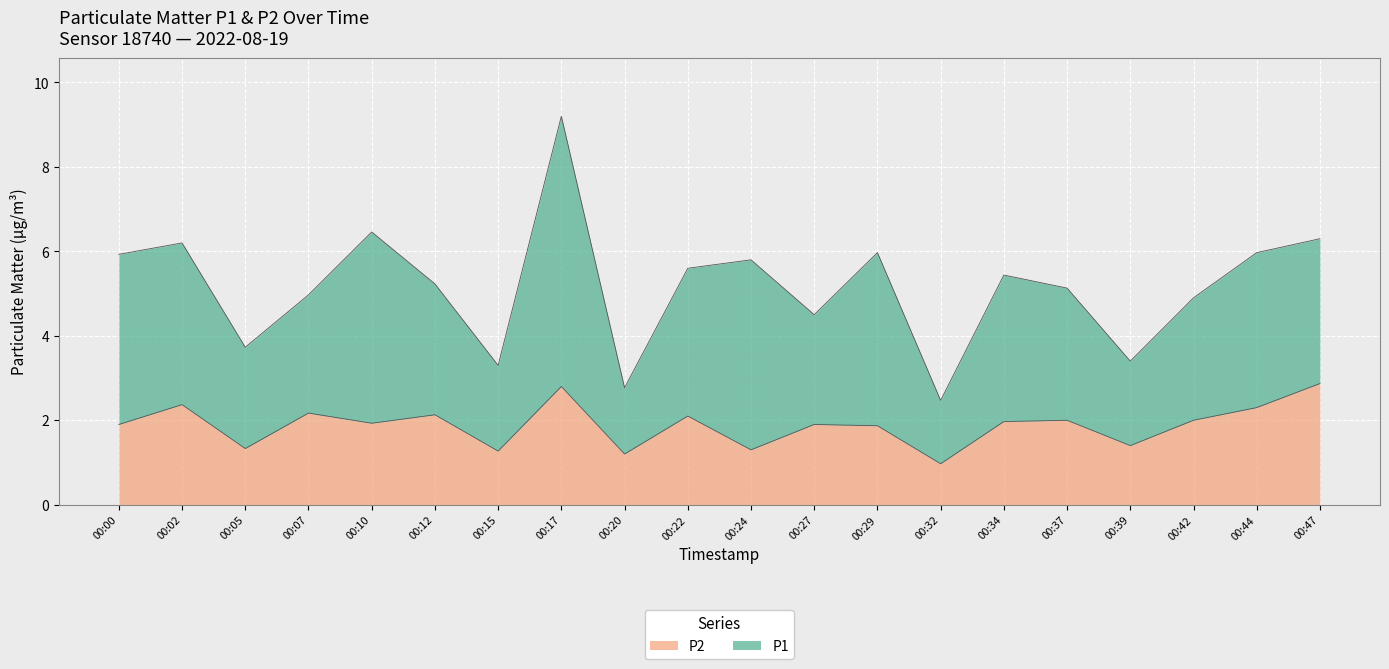

What is the value of the 7th point from the left?

1.3